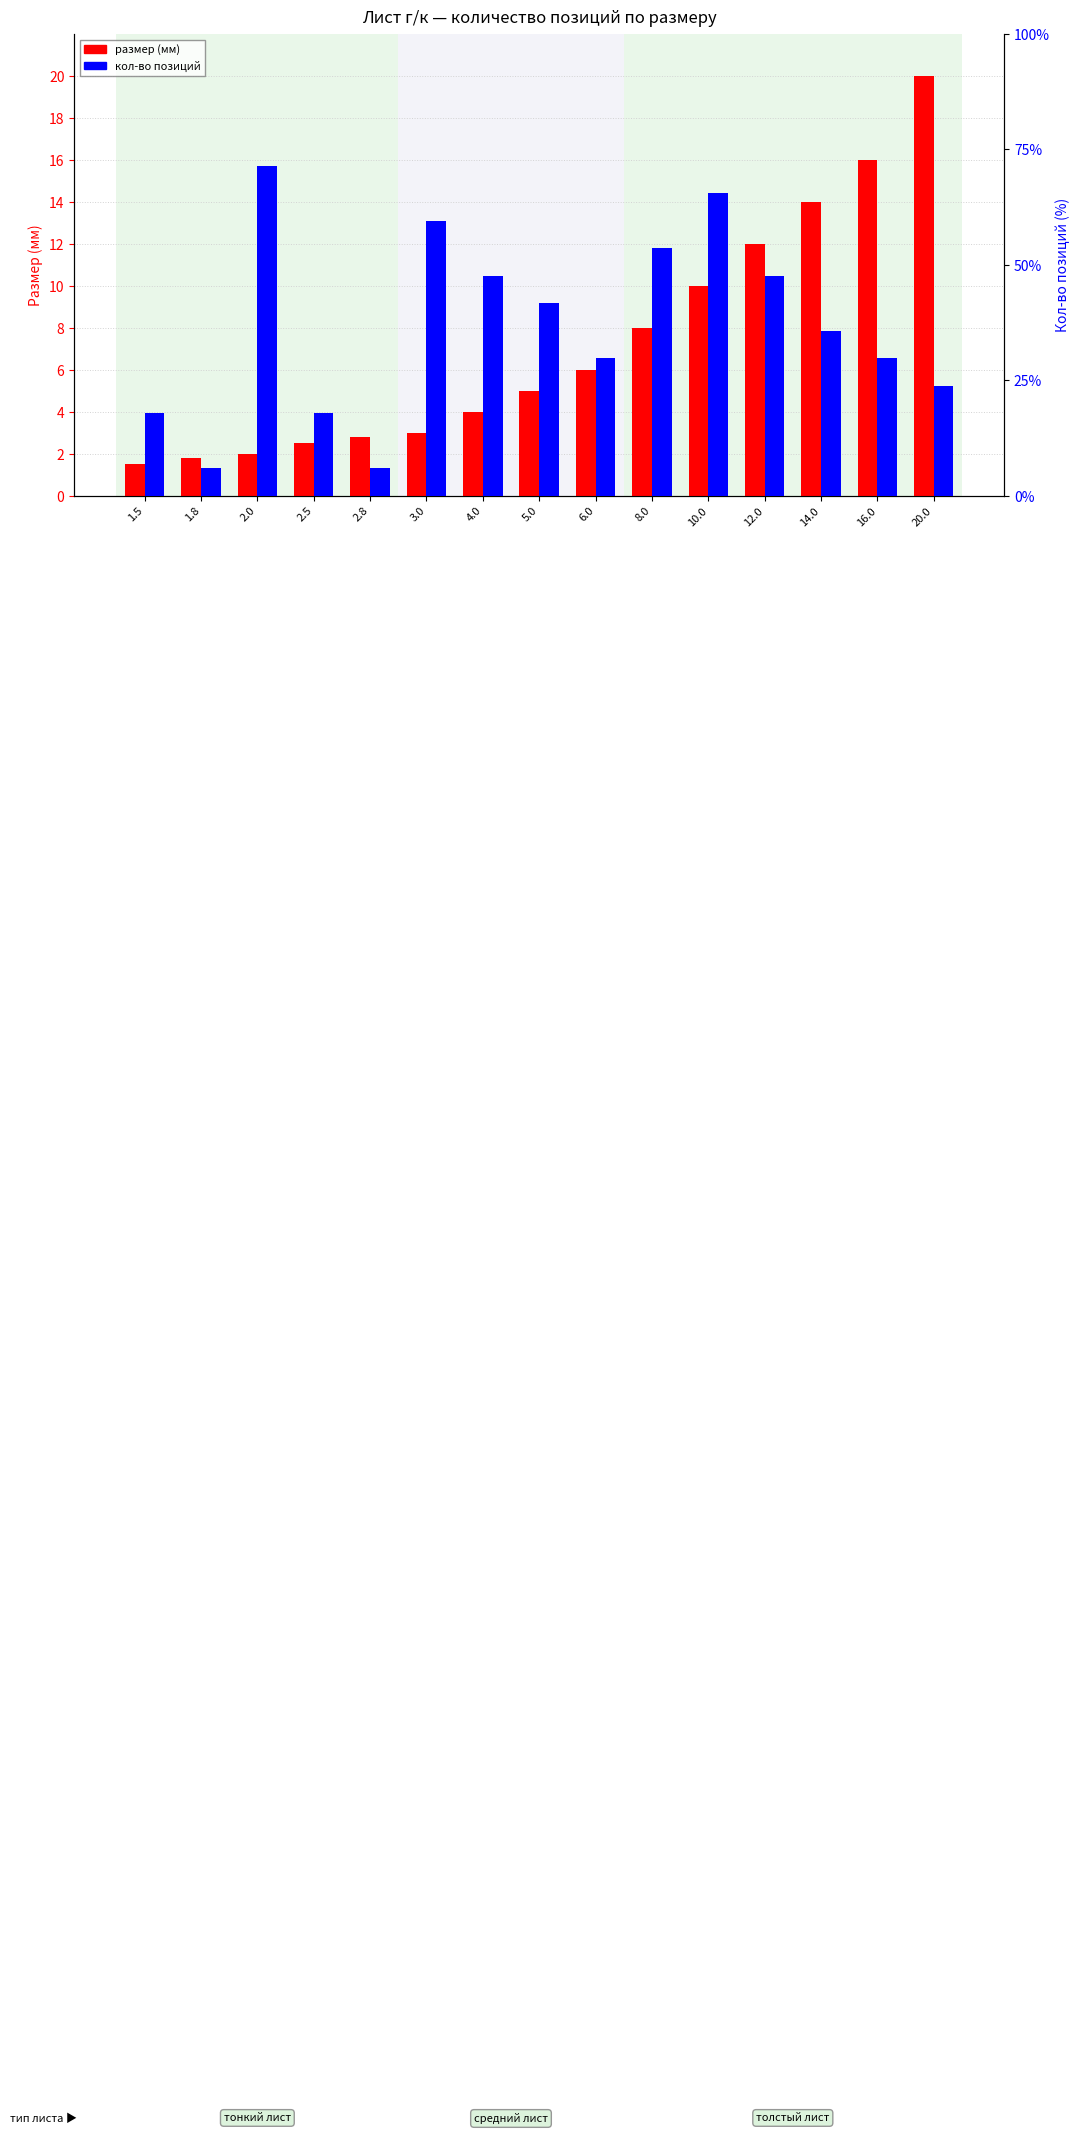

How many values in the кол-во позиций series exceed 6?

7